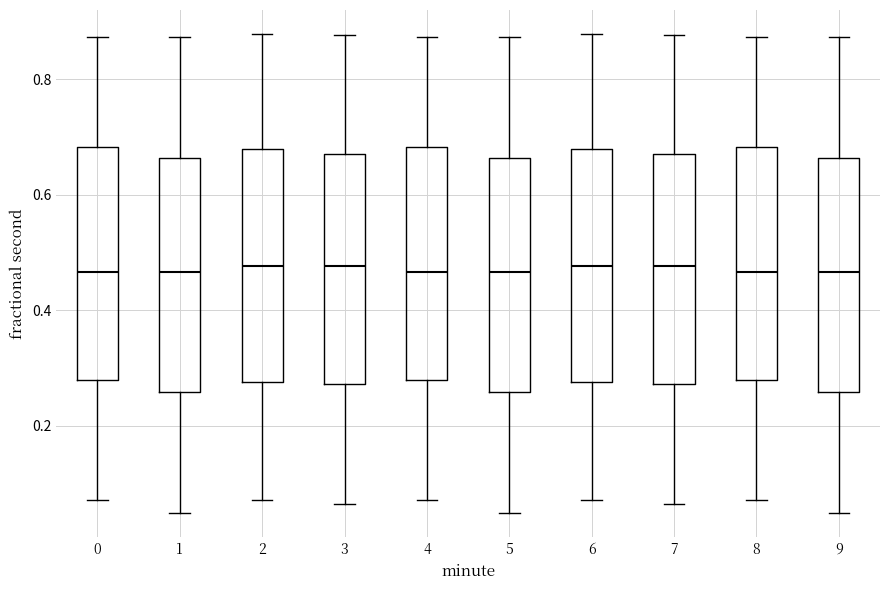

Reading left to right, read every box against the y-axis: the position of its median line, the range the box covers, and the ends of its whiskers. The values are not printed on the chart, so give them approximately, as read against the axis.

0: median 0.46, box 0.28 to 0.68, whiskers 0.08 to 0.88
1: median 0.46, box 0.26 to 0.66, whiskers 0.04 to 0.88
2: median 0.48, box 0.28 to 0.68, whiskers 0.08 to 0.88
3: median 0.48, box 0.28 to 0.68, whiskers 0.06 to 0.88
4: median 0.46, box 0.28 to 0.68, whiskers 0.08 to 0.88
5: median 0.46, box 0.26 to 0.66, whiskers 0.04 to 0.88
6: median 0.48, box 0.28 to 0.68, whiskers 0.08 to 0.88
7: median 0.48, box 0.28 to 0.68, whiskers 0.06 to 0.88
8: median 0.46, box 0.28 to 0.68, whiskers 0.08 to 0.88
9: median 0.46, box 0.26 to 0.66, whiskers 0.04 to 0.88